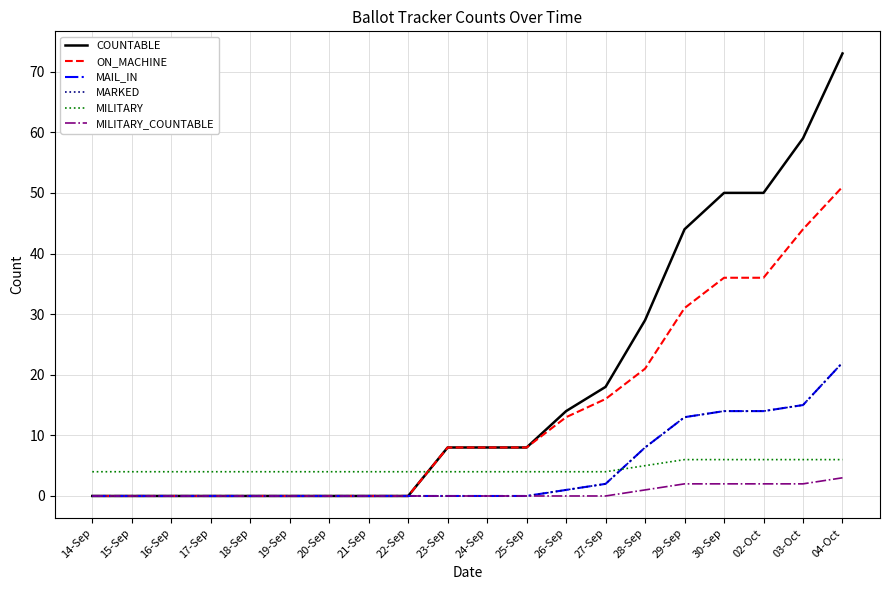

Which series has the widest spread of values?

COUNTABLE